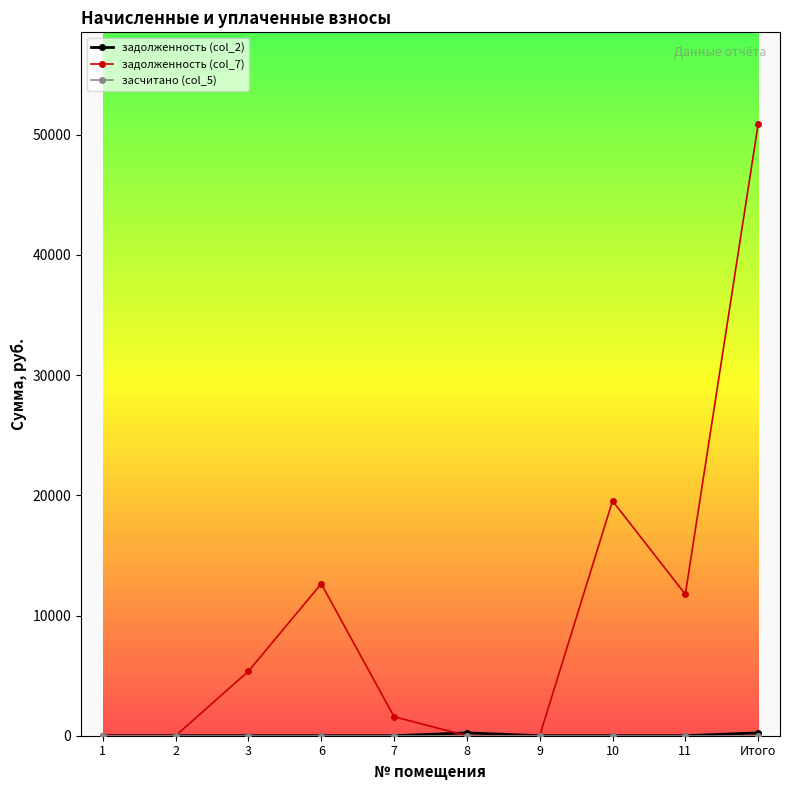

What is the label of the 8th point from the right?

3